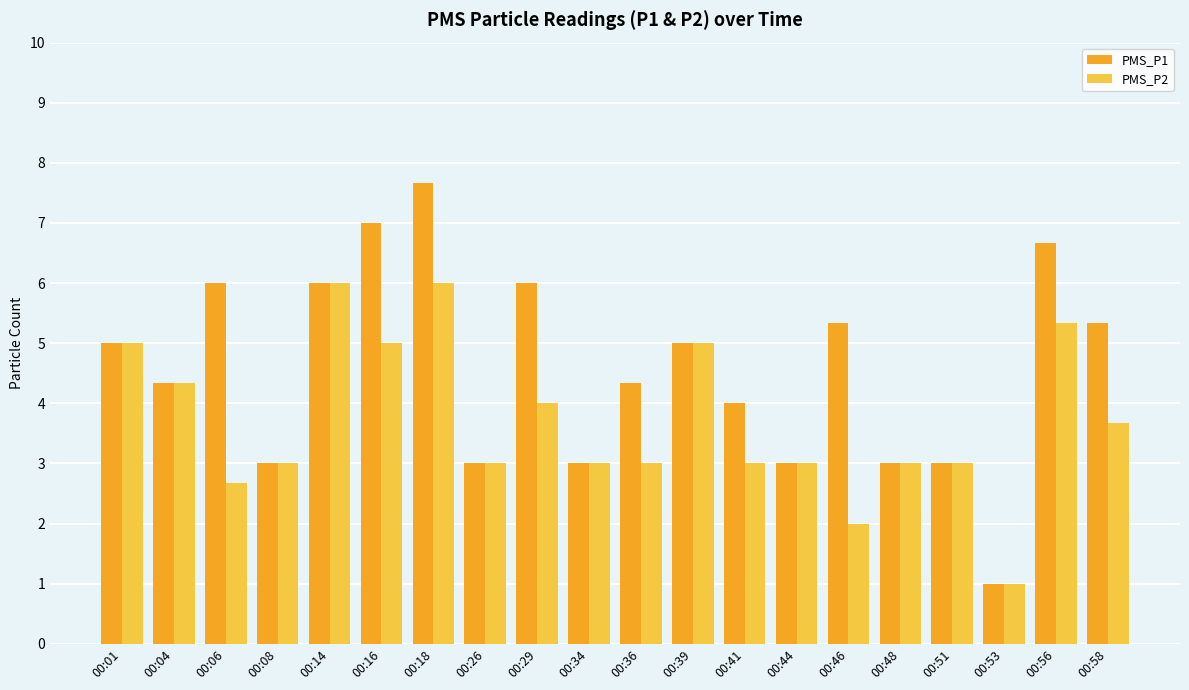

At which category does the chart reach its peak across all series?

00:18